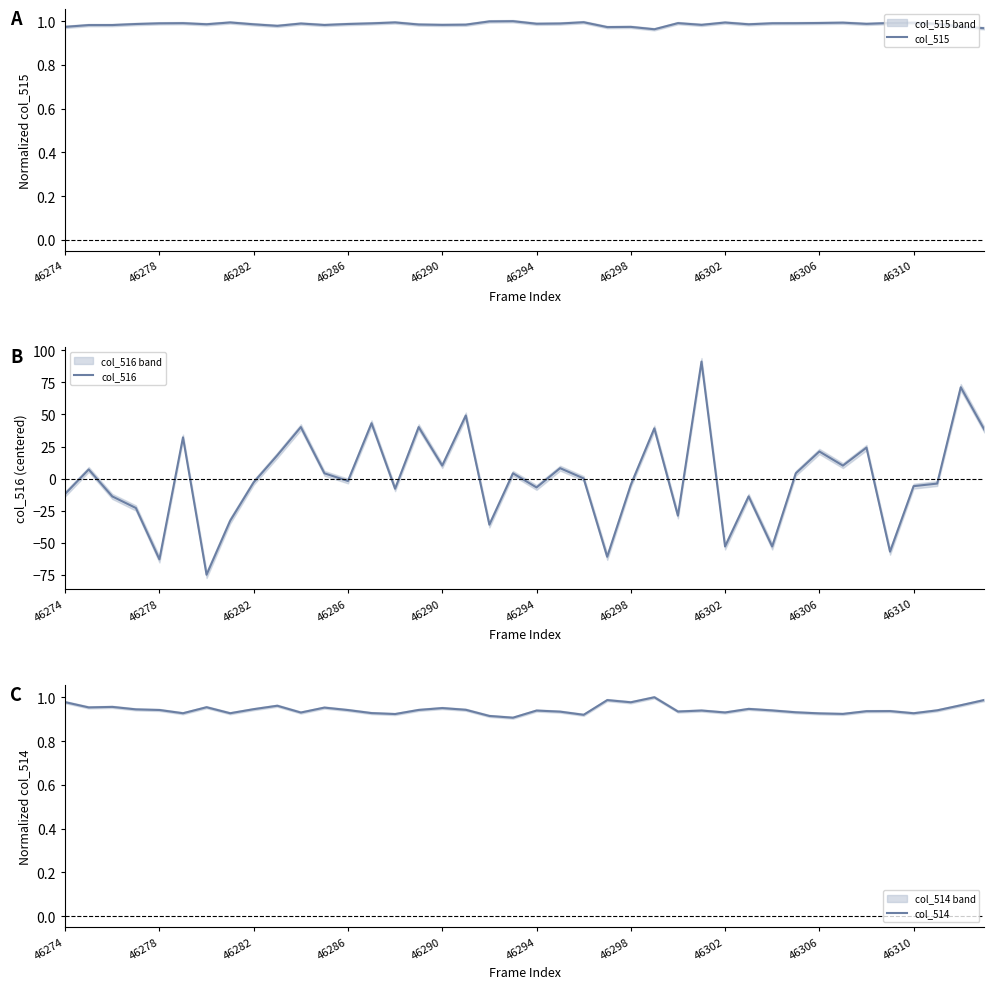

The col_515 series shows 1.6 at 46298. True or false?

False